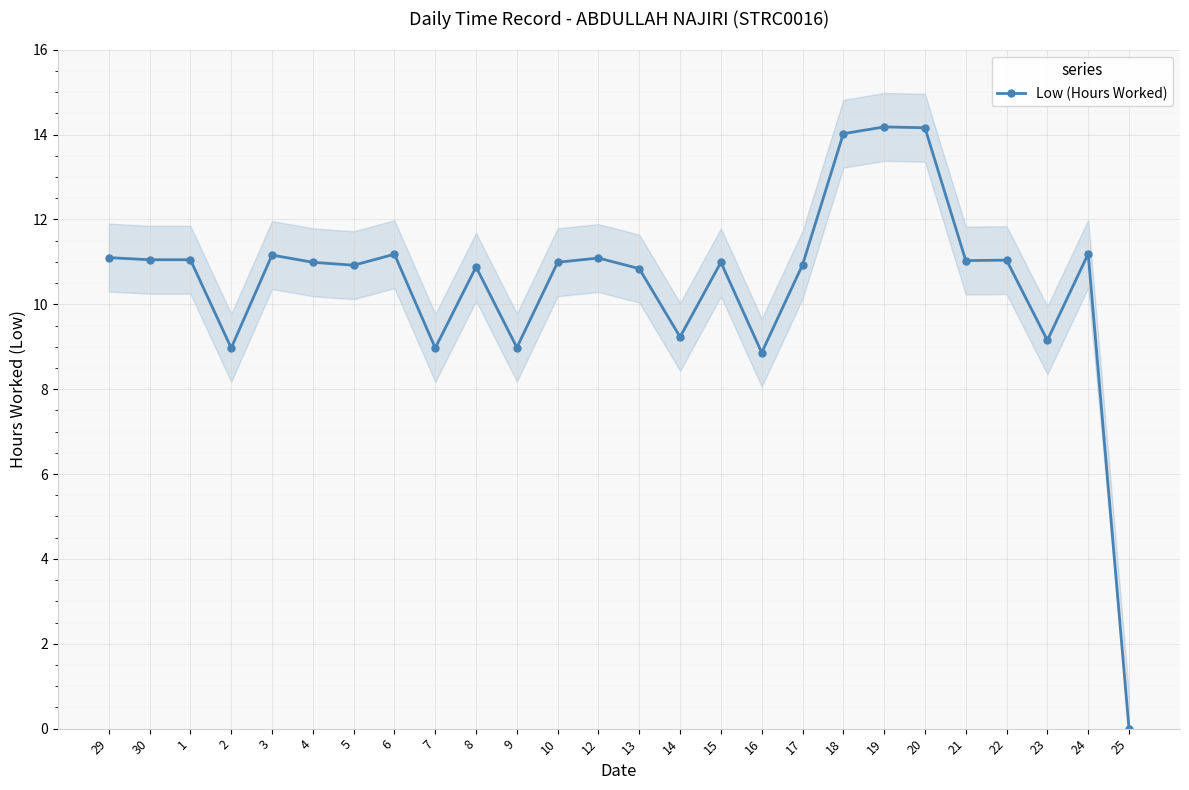

What is the label of the 16th point from the left?

15